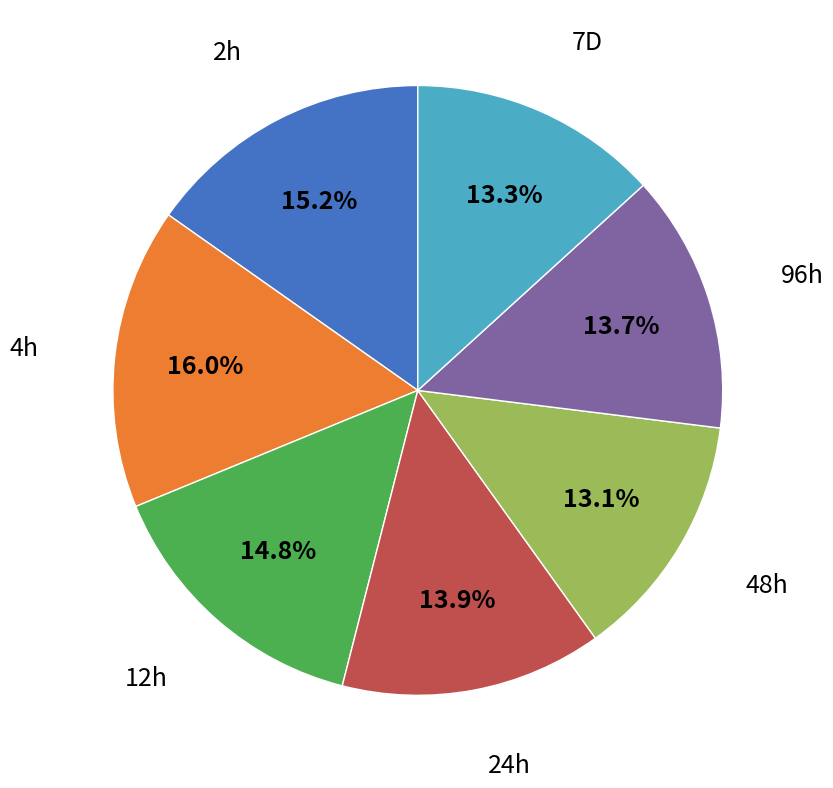

How many slices are in this pie chart?

7